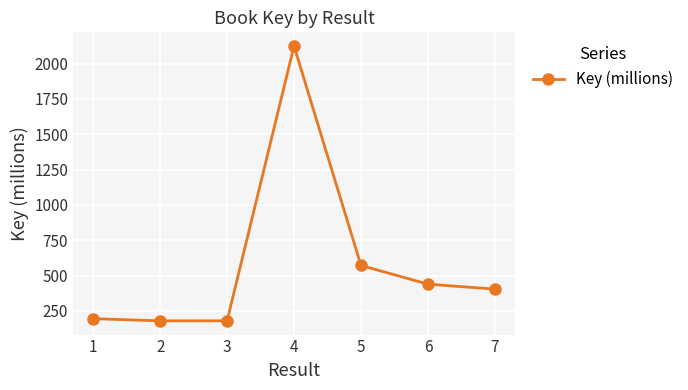

Reading left to right, what are all the values shown in this chart?

1=195.0	2=179.6	3=179.6	4=2124.1	5=572.1	6=439.2	7=404.2